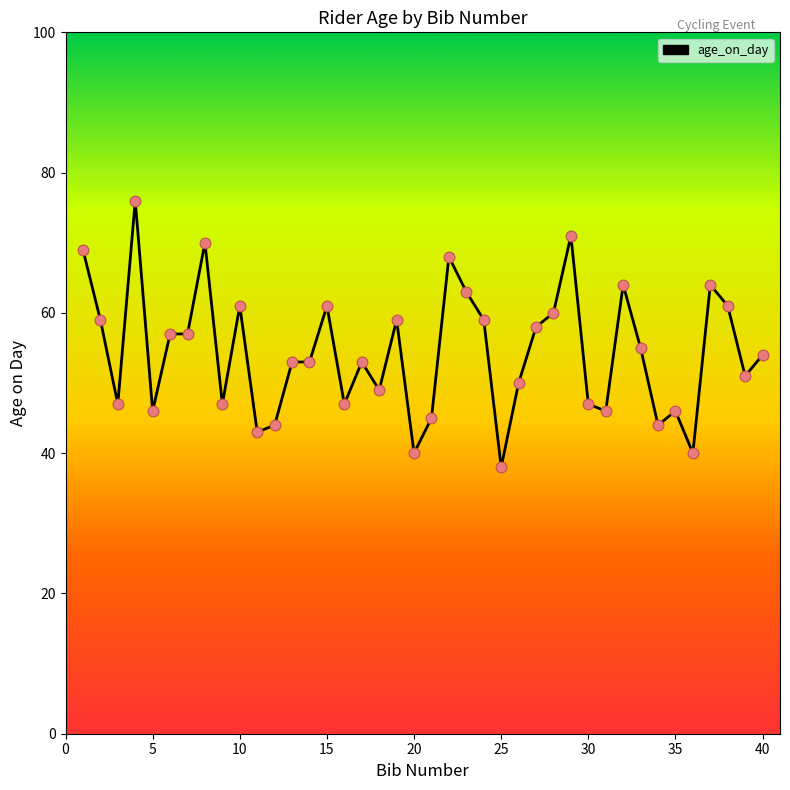

What is the difference between the maximum and minimum values?

38